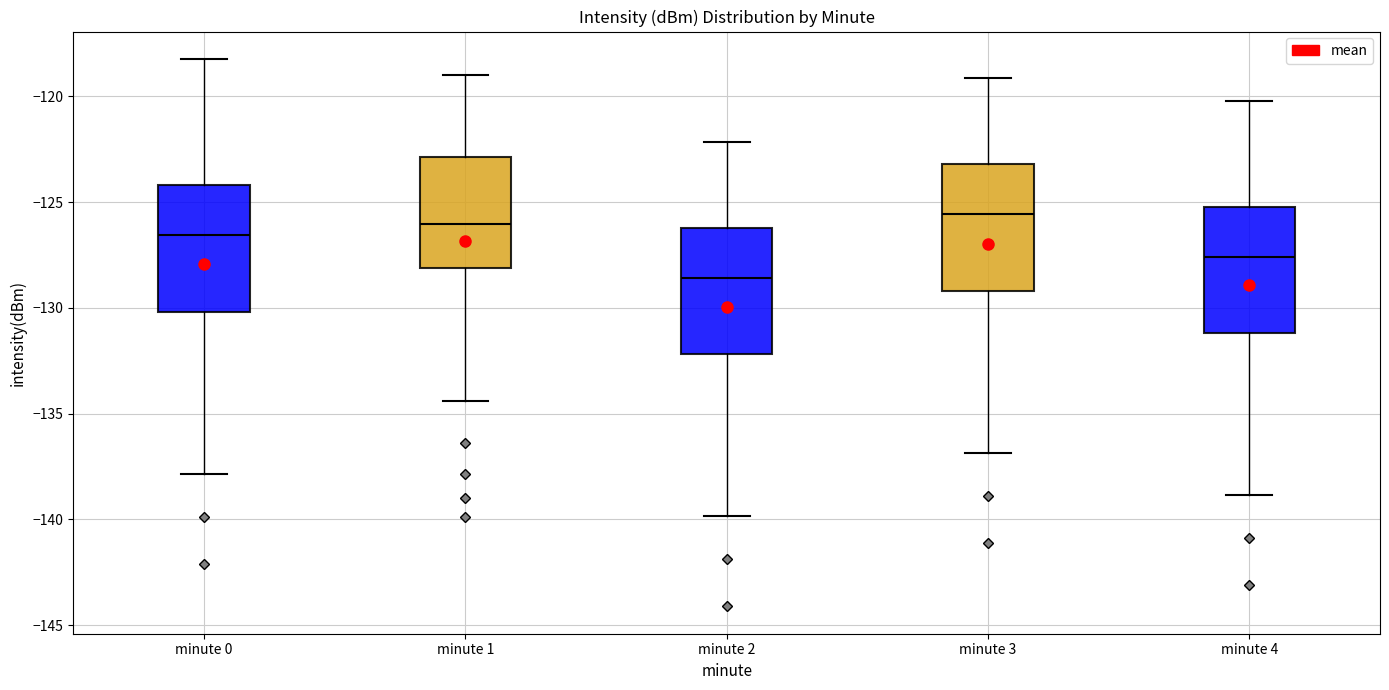

Where does the lower whisker of the box for minute 1 end on the y-axis? The values are not printed on the chart, so give them approximately, as read against the axis.

-134.5